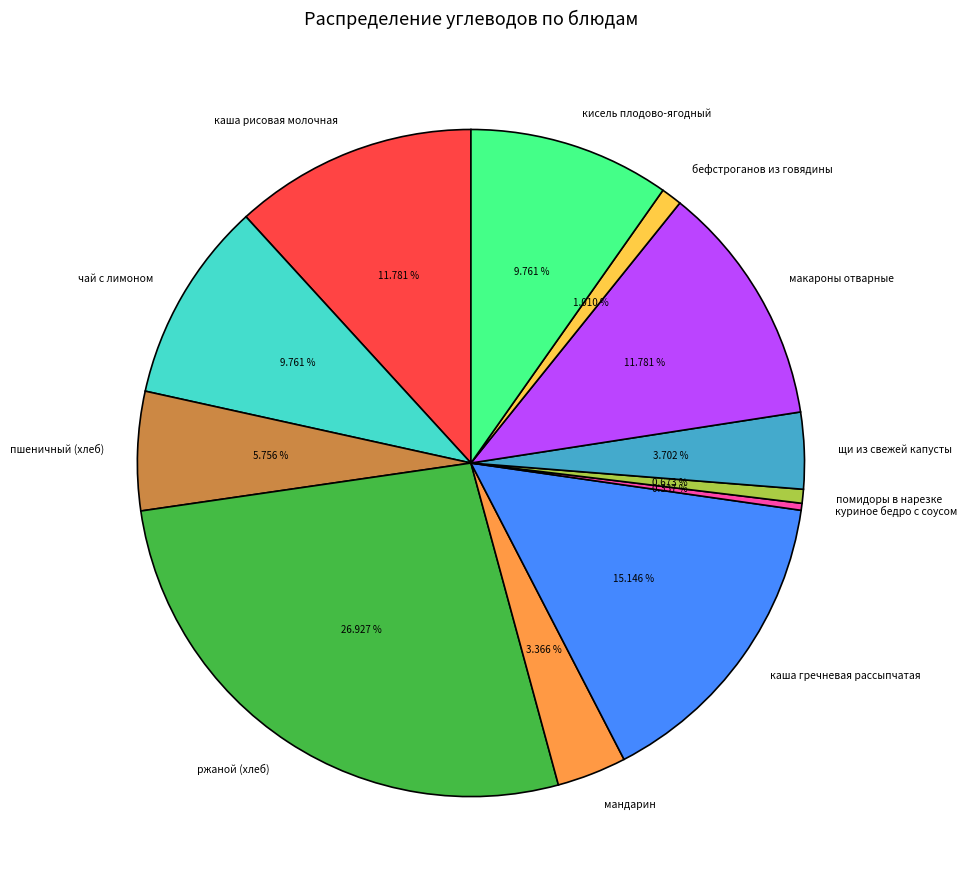

The куриное бедро с соусом slice represents 0% of the pie. True or false?

True